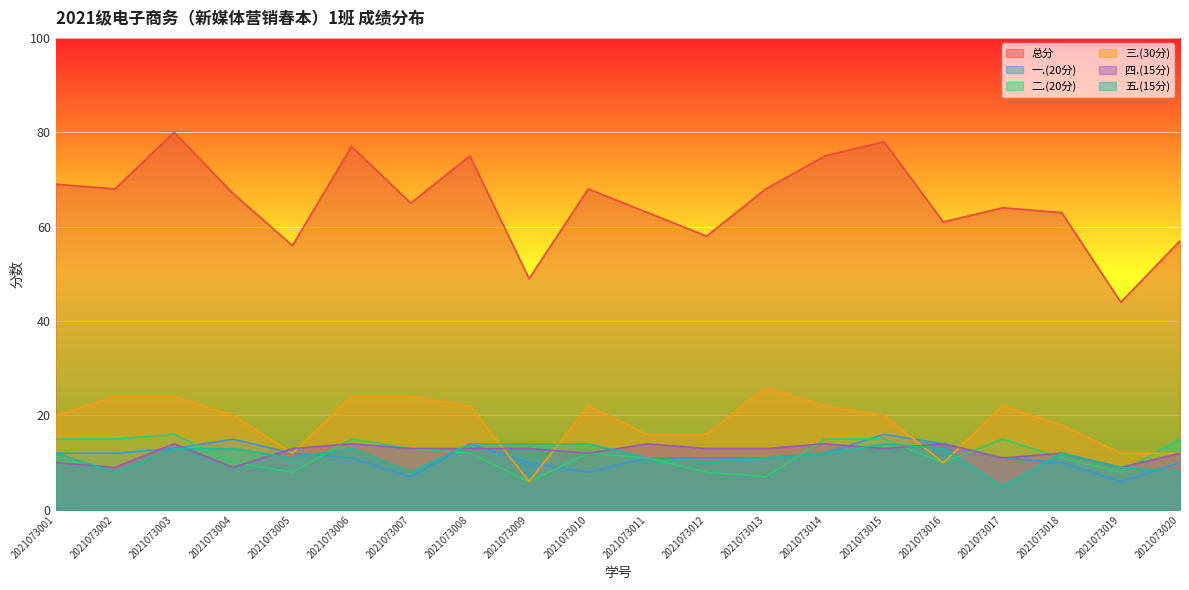

Where do 四.(15分) and 五.(15分) first cross each other?

2021073001 and 2021073002